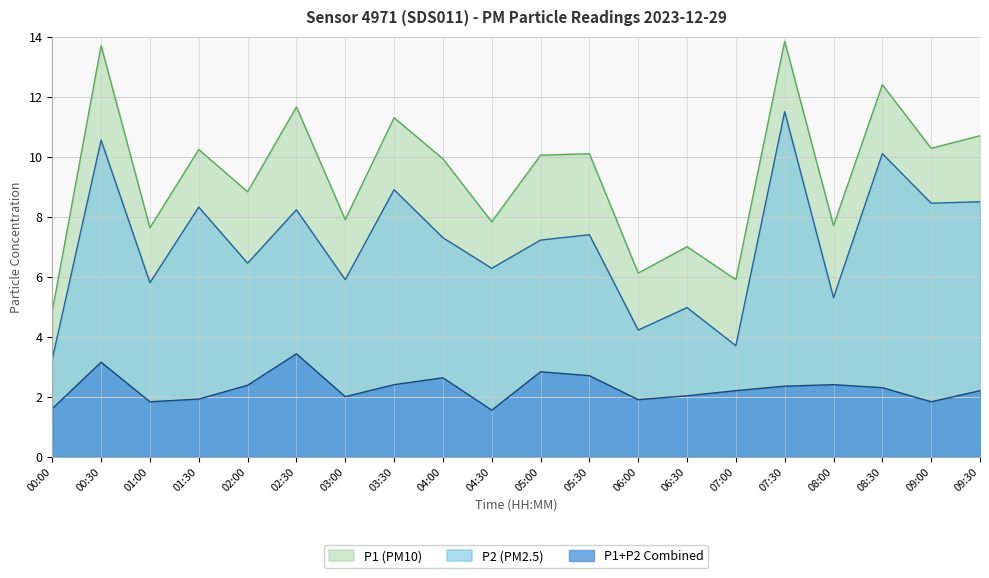

What is the difference between the second highest and minimum values in the P1 series?

7.3